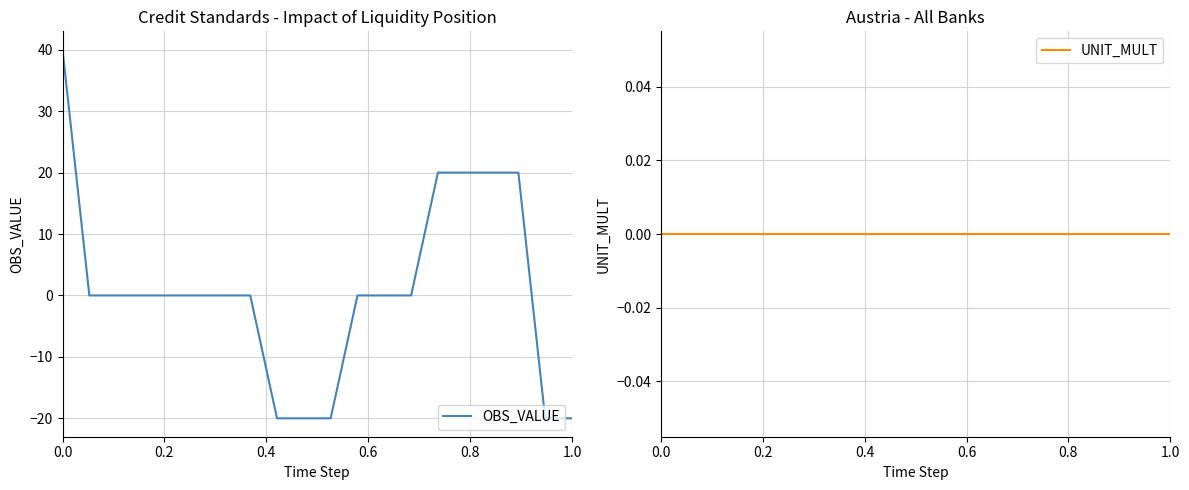

What are all the series names shown in the legend?

OBS_VALUE, UNIT_MULT